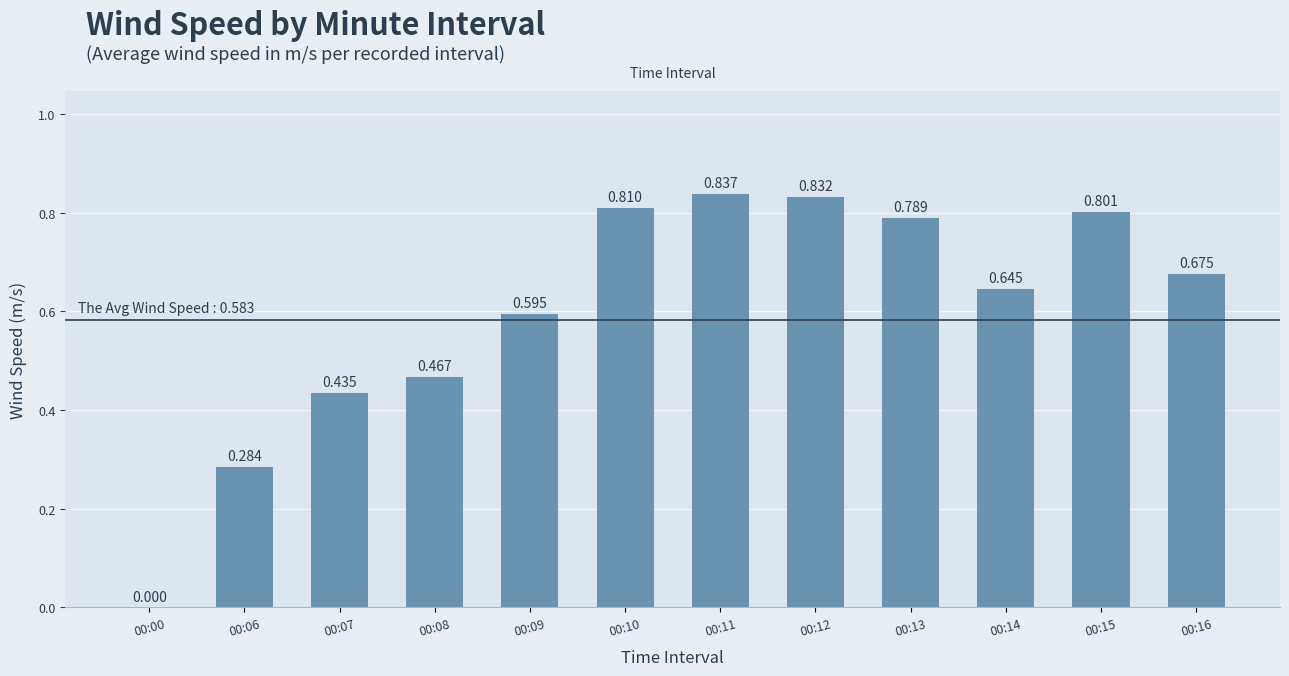

Between 00:15 and 00:16, which is larger?

00:15